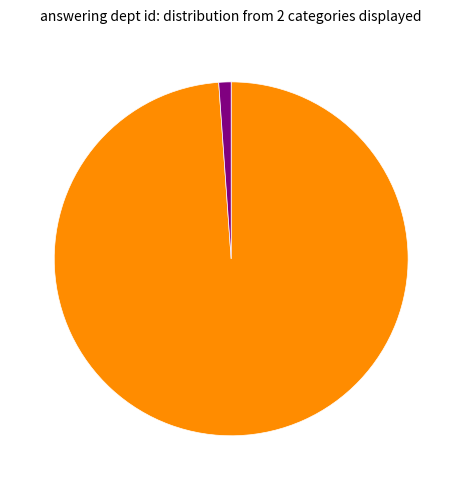

Is there any slice that represents more than half of the pie?

Yes